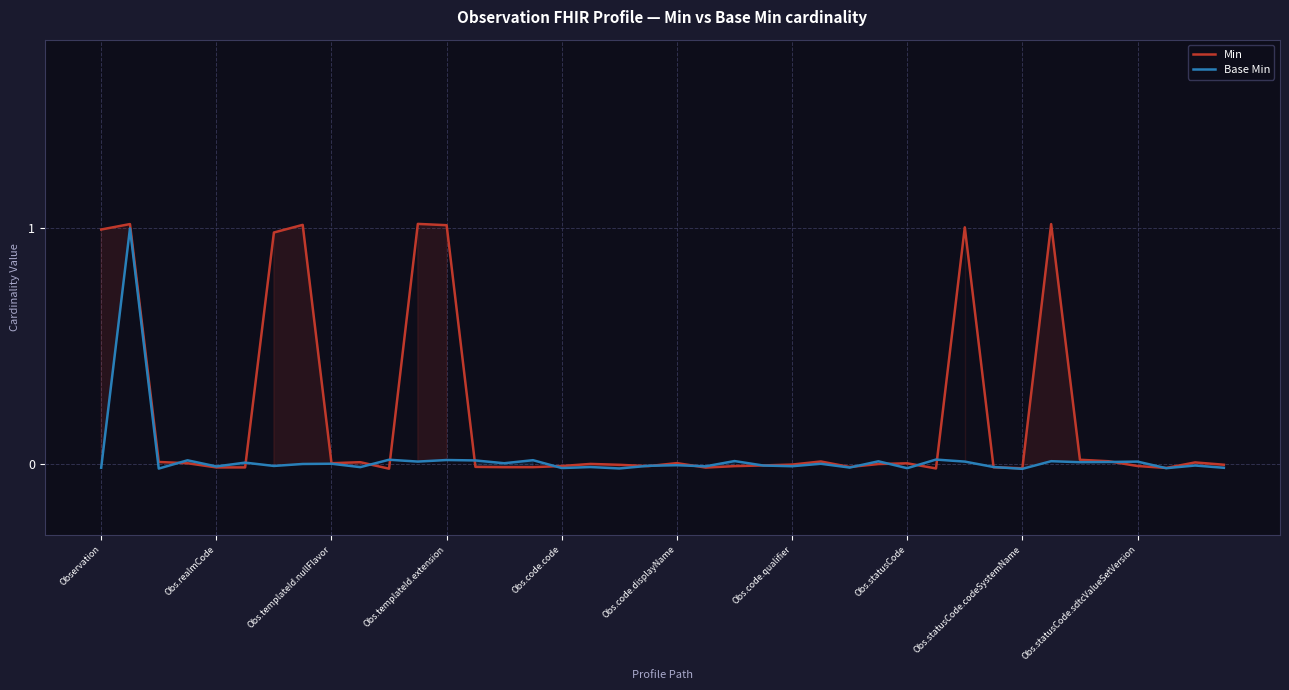

In Min, how many points are lower than both neighbors (excluding endpoints)?

10